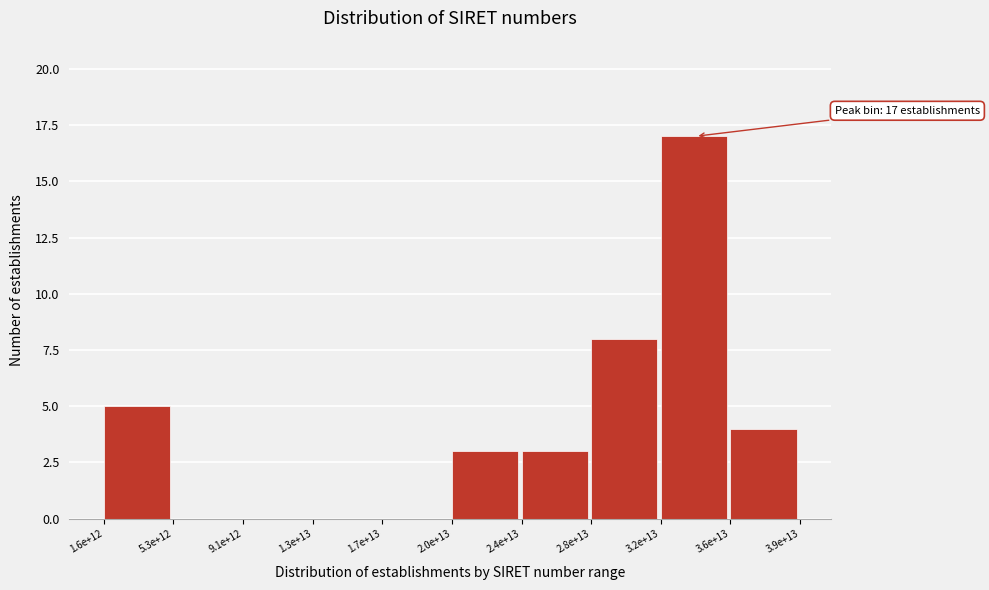

Reading left to right, transcribe all the data shown in this chart.

1.6e+12=5	5.3e+12=0	9.1e+12=0	1.3e+13=0	1.7e+13=0	2.0e+13=3	2.4e+13=3	2.8e+13=8	3.2e+13=17	3.6e+13=4